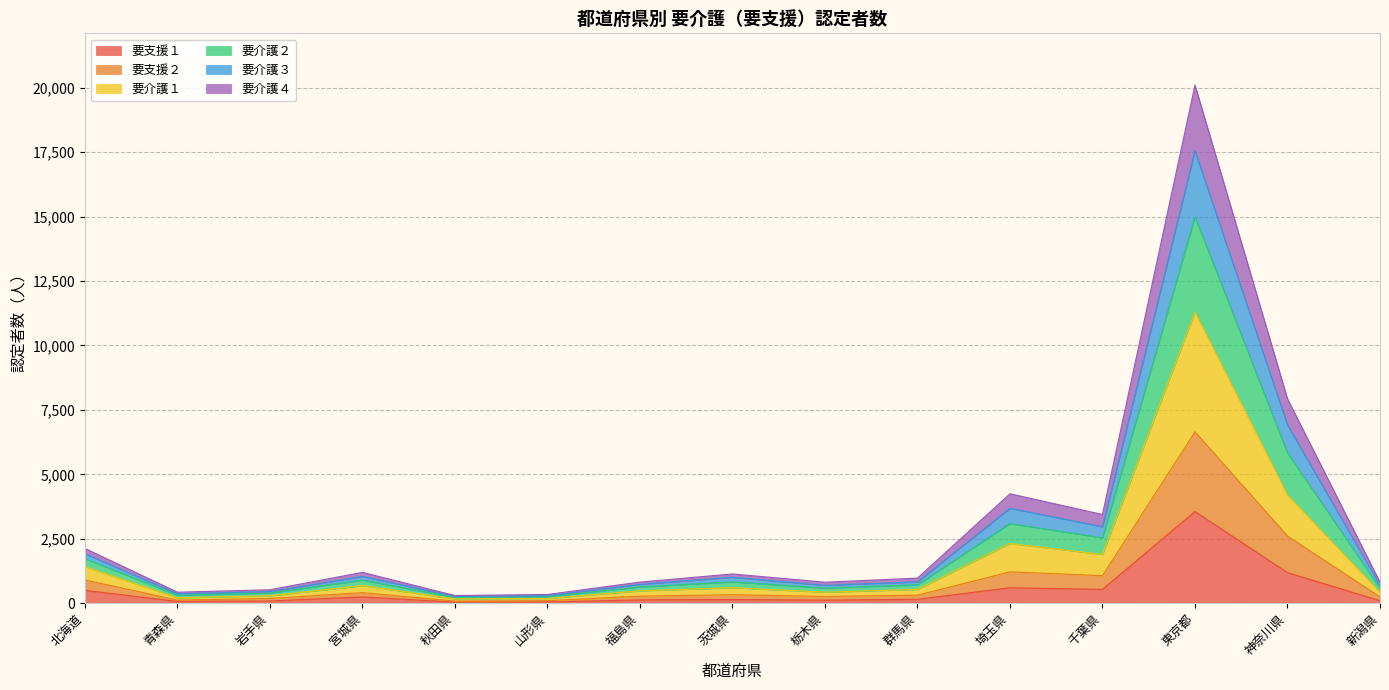

At which category is the sum across all series the highest?

東京都